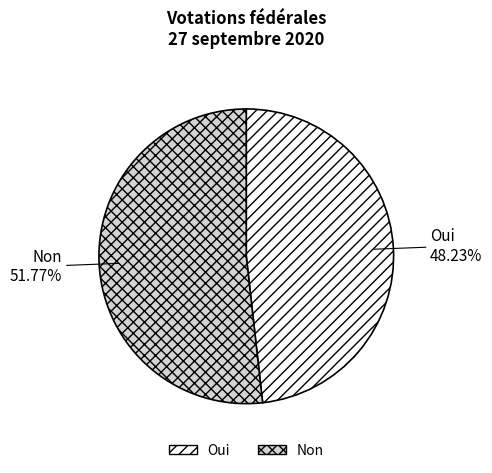

Which slice is the largest?

Non